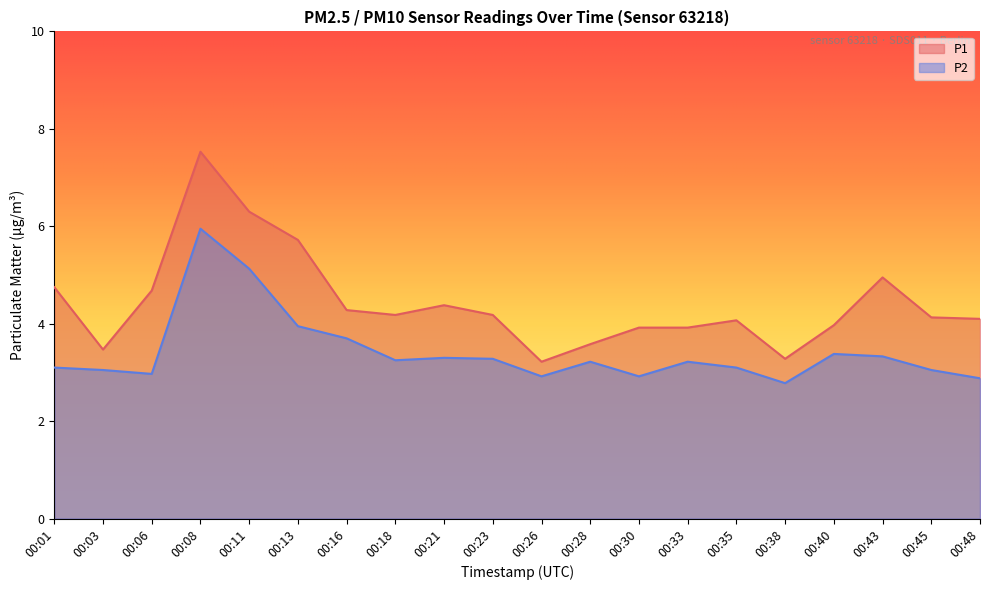

At which category is the sum across all series the highest?

00:08